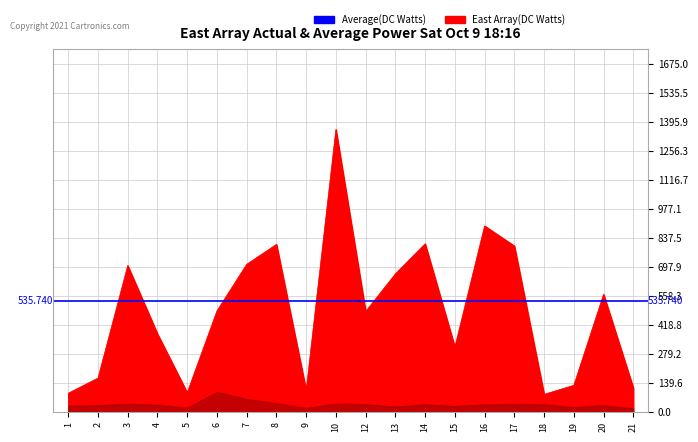

What is the maximum value shown in the chart?

1361.0